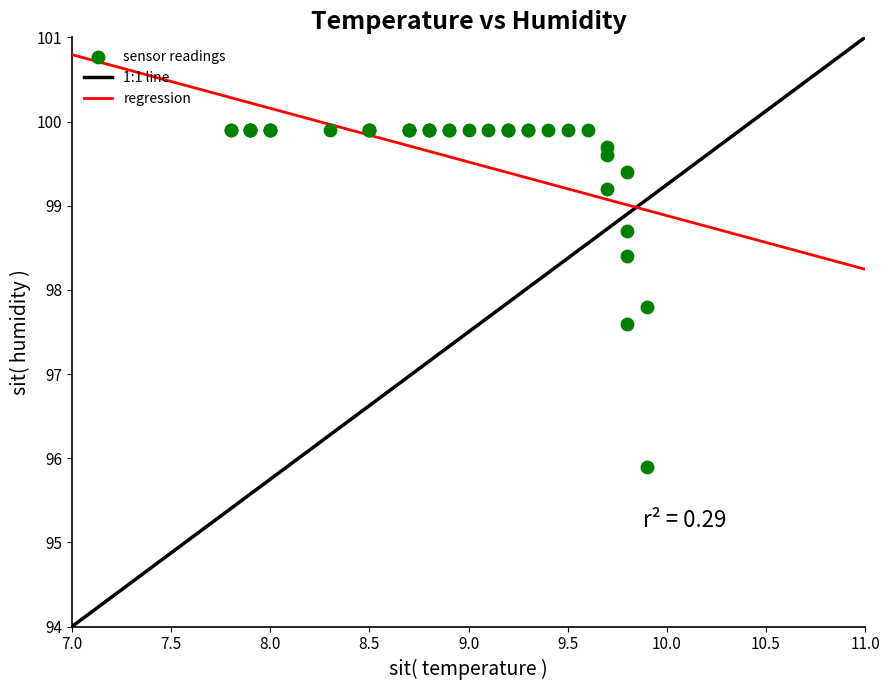

What Y value in the scatter plot is closest to 97?

97.6